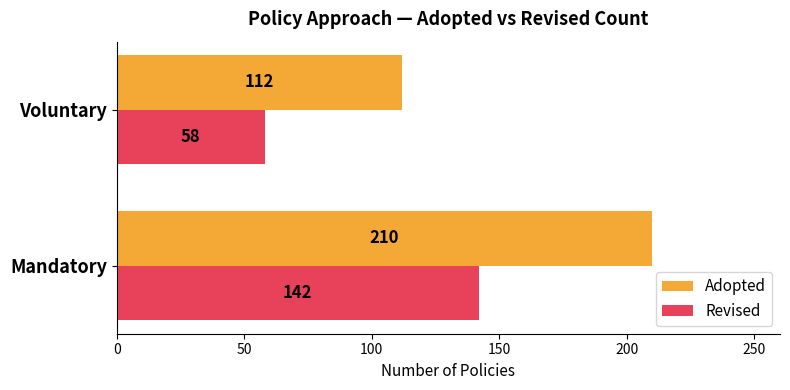

What is the difference between the Adopted values at Mandatory and Voluntary?

98